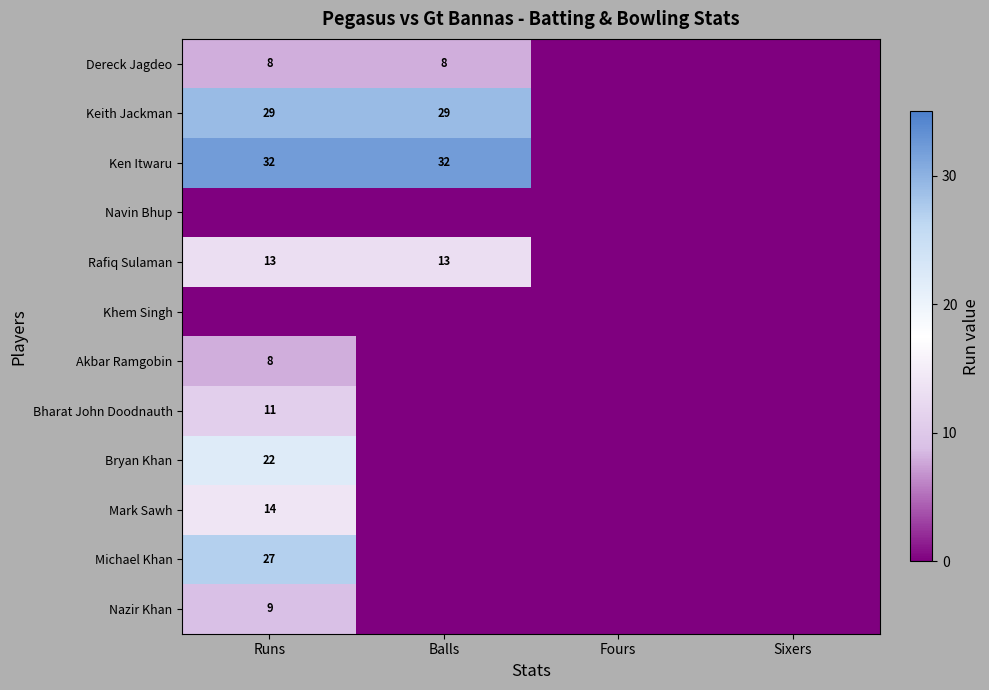

The value of Rafiq Sulaman at Runs is 13. True or false?

True